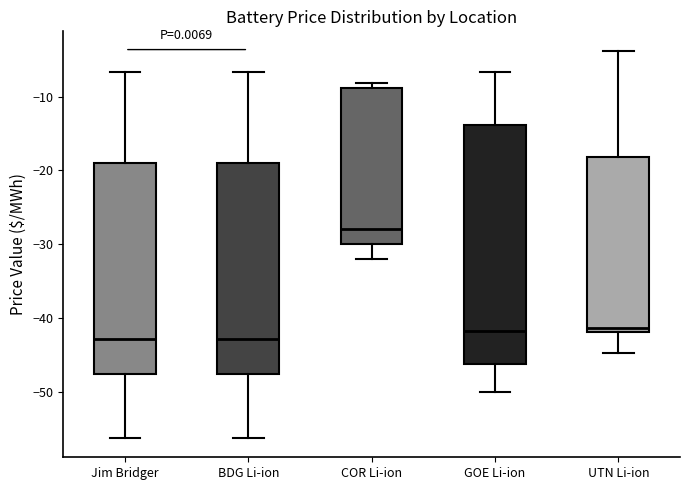

Reading left to right, read every box against the y-axis: the position of its median line, the range the box covers, and the ends of its whiskers. The values are not printed on the chart, so give them approximately, as read against the axis.

Jim Bridger: median -43, box -48 to -19, whiskers -56 to -7
BDG Li-ion: median -43, box -48 to -19, whiskers -56 to -7
COR Li-ion: median -28, box -30 to -9, whiskers -32 to -8
GOE Li-ion: median -42, box -46 to -14, whiskers -50 to -7
UTN Li-ion: median -41, box -42 to -18, whiskers -45 to -4